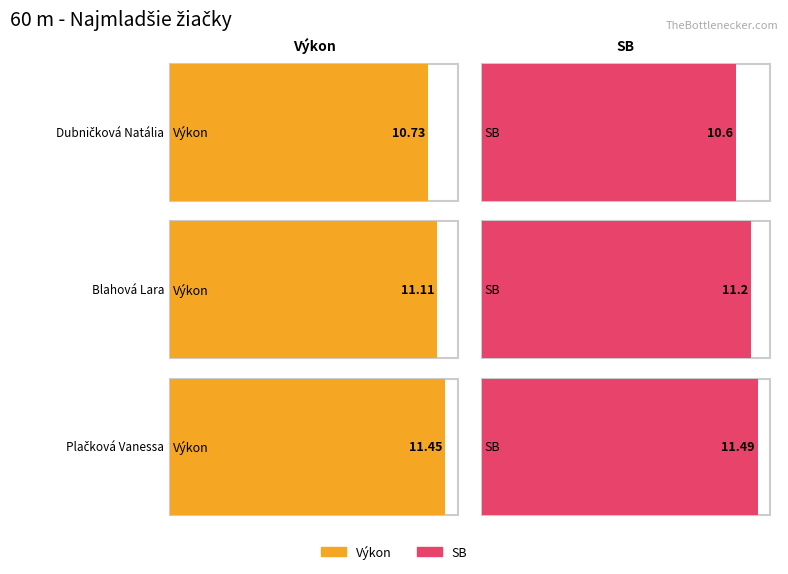

Reading right to left, extract all data points from this chart.

Výkon: 11.4	11.1	10.7
SB: 11.5	11.2	10.6